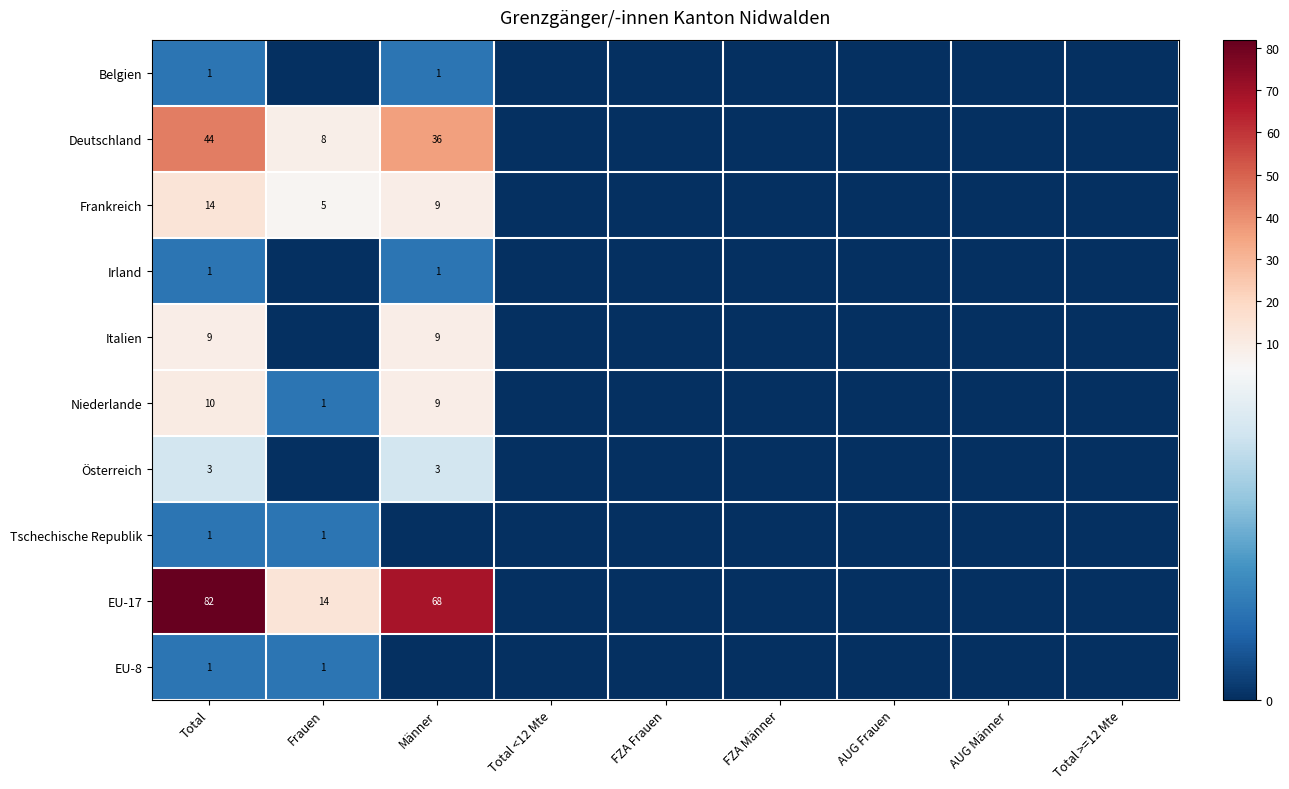

Rank the categories by Belgien value from lowest to highest.

Frauen, Total <12 Mte, FZA Frauen, FZA Männer, AUG Frauen, AUG Männer, Total >=12 Mte, Total, Männer